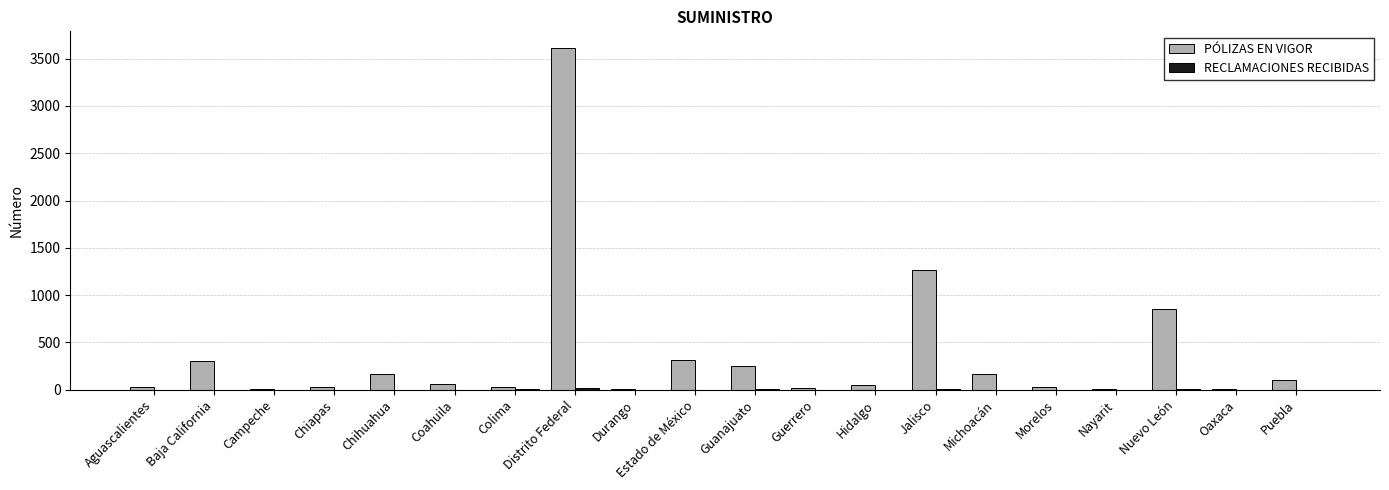

Which series has the largest total across all categories?

PÓLIZAS EN VIGOR